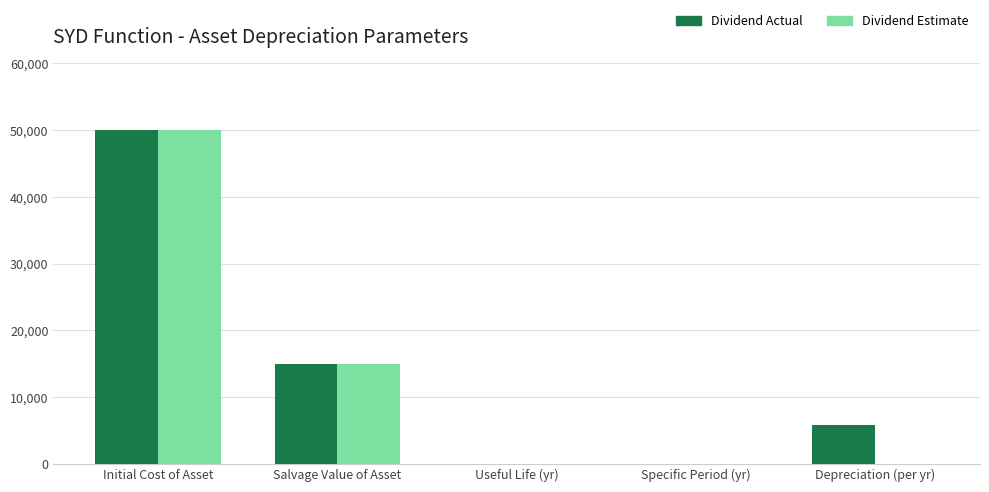

At which label is Dividend Estimate closest to 25000?

Salvage Value of Asset